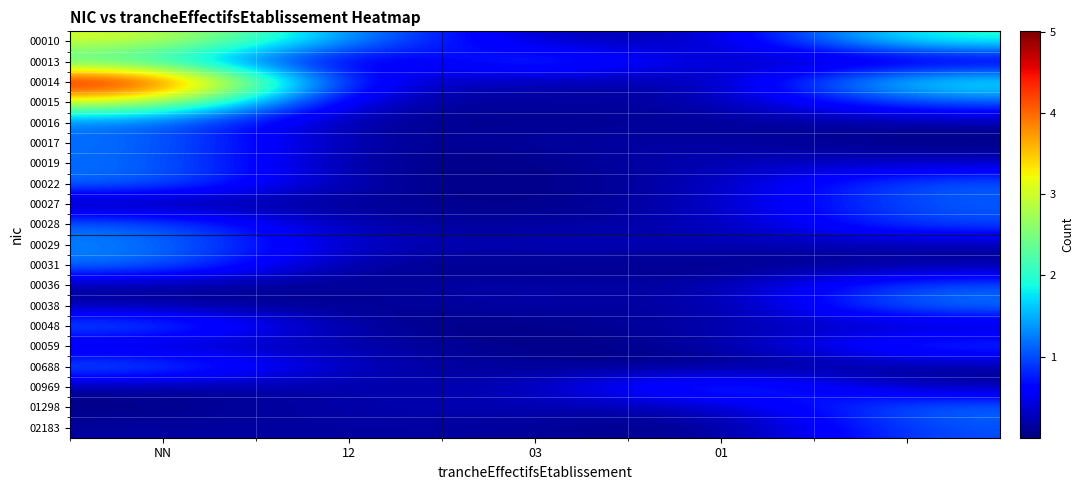

Which series has the widest spread of values?

00014